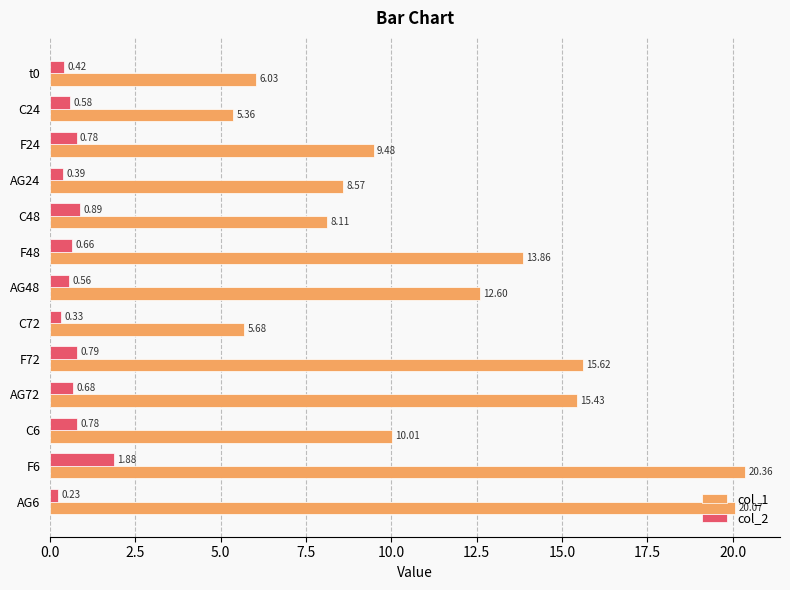

What is the average value of the col_1 series?

11.6